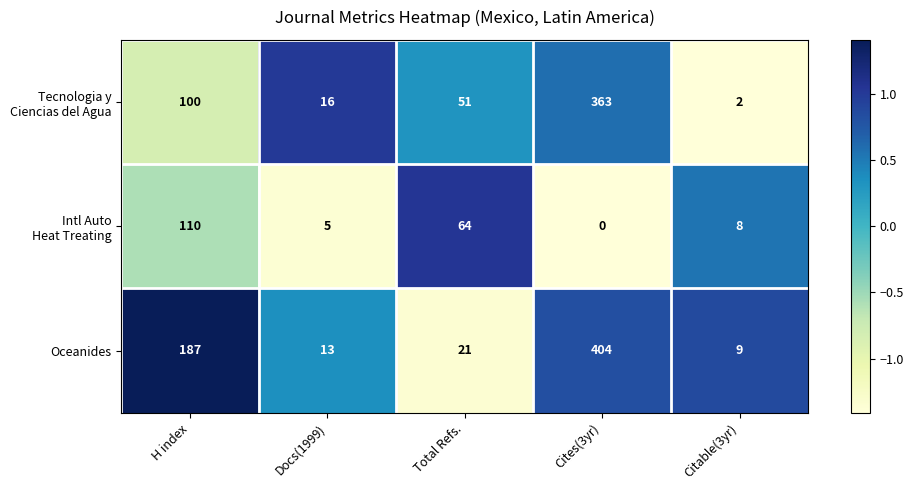

What is the total value across all series at Citable(3yr)?

19